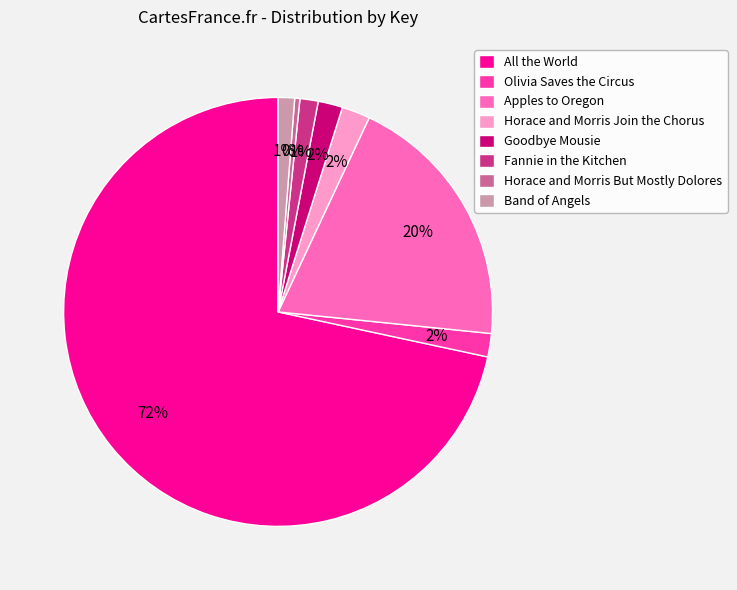

What is the largest slice in the pie chart?

All the World